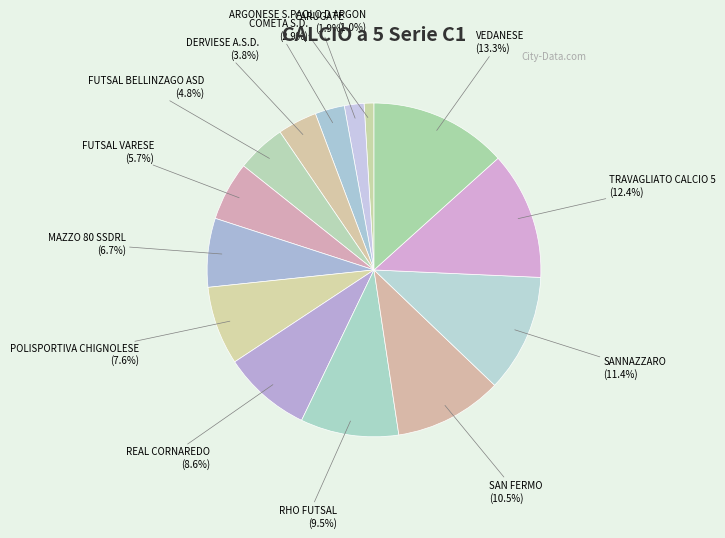

How many segments does this pie chart have?

14